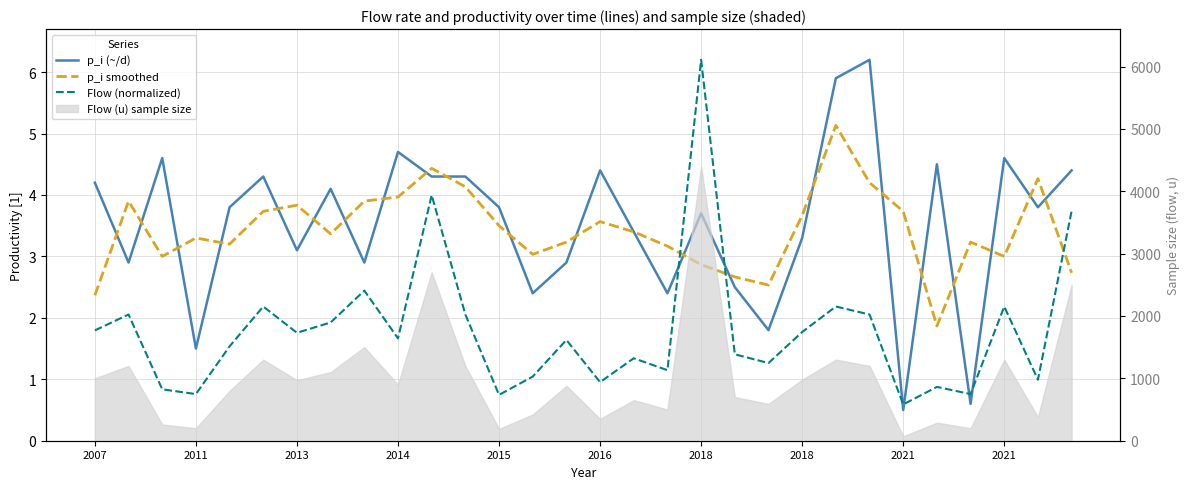

Which series has the largest range (max minus min)?

p_i (~/d)